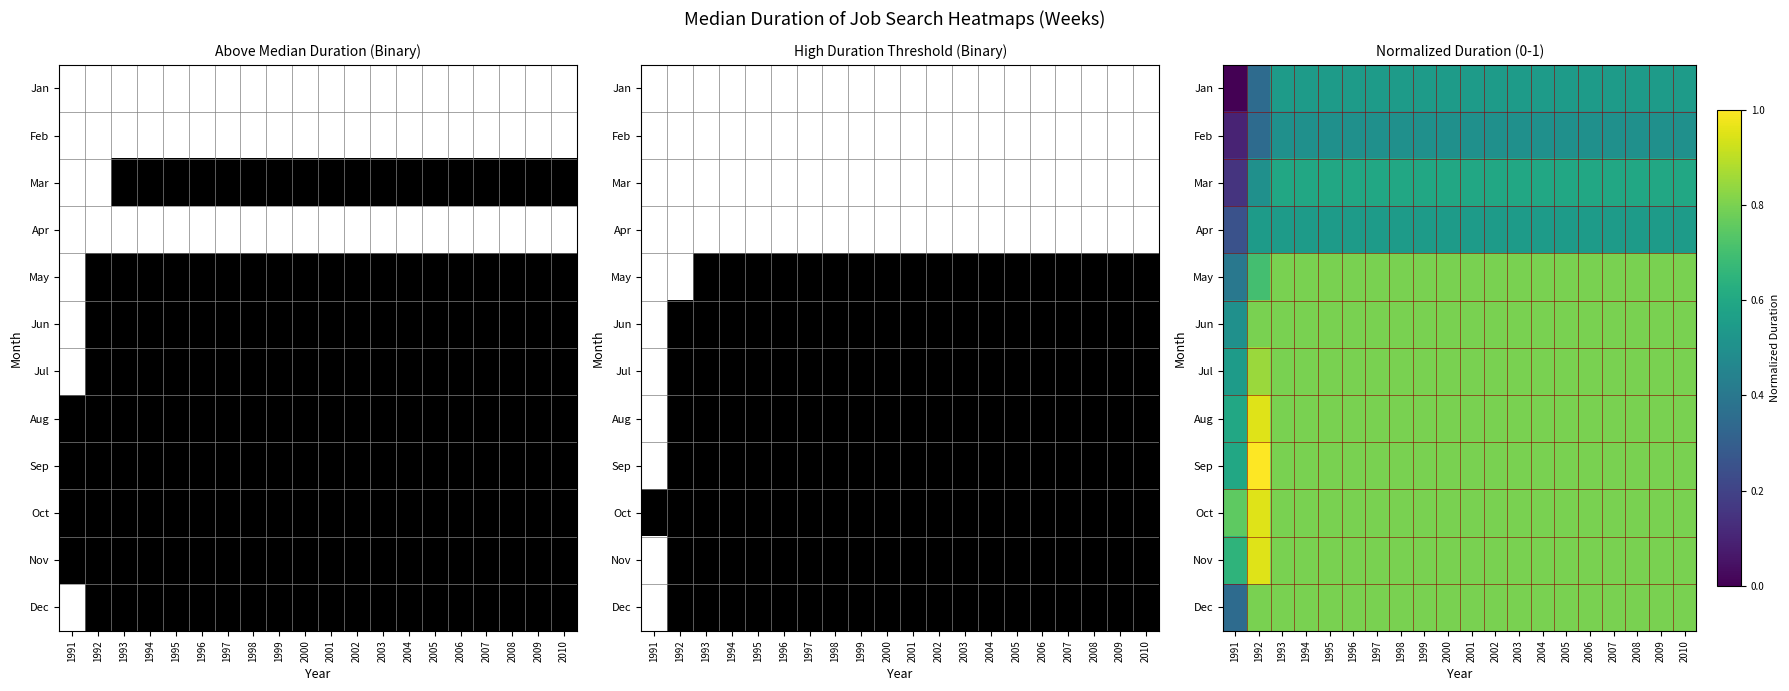

What is the lowest value of the Aug series?

0.6